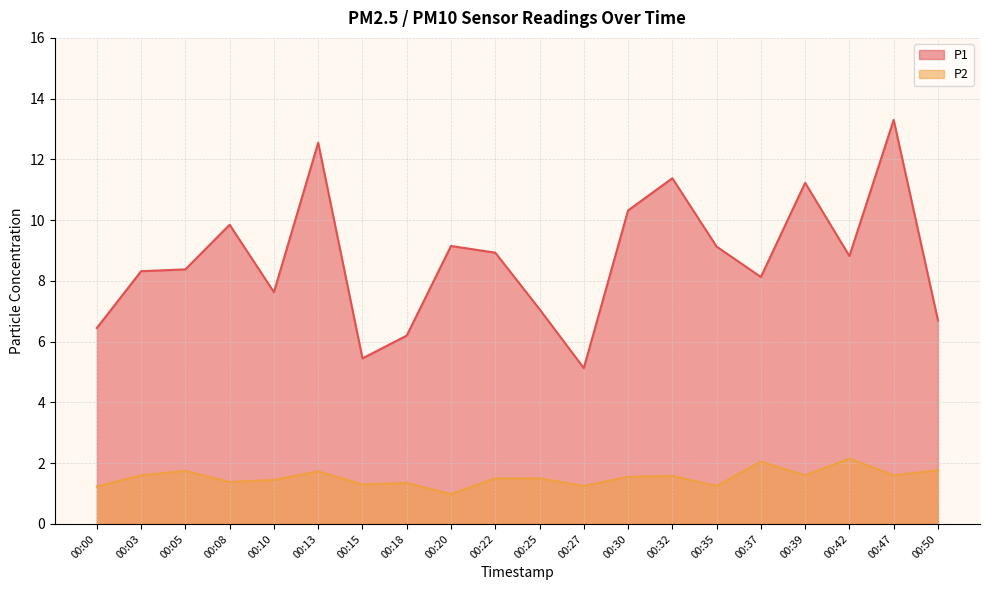

List the labels in order of P2 value, smallest first.

00:20, 00:00, 00:27, 00:35, 00:15, 00:18, 00:08, 00:10, 00:22, 00:25, 00:30, 00:32, 00:03, 00:39, 00:47, 00:13, 00:05, 00:50, 00:37, 00:42